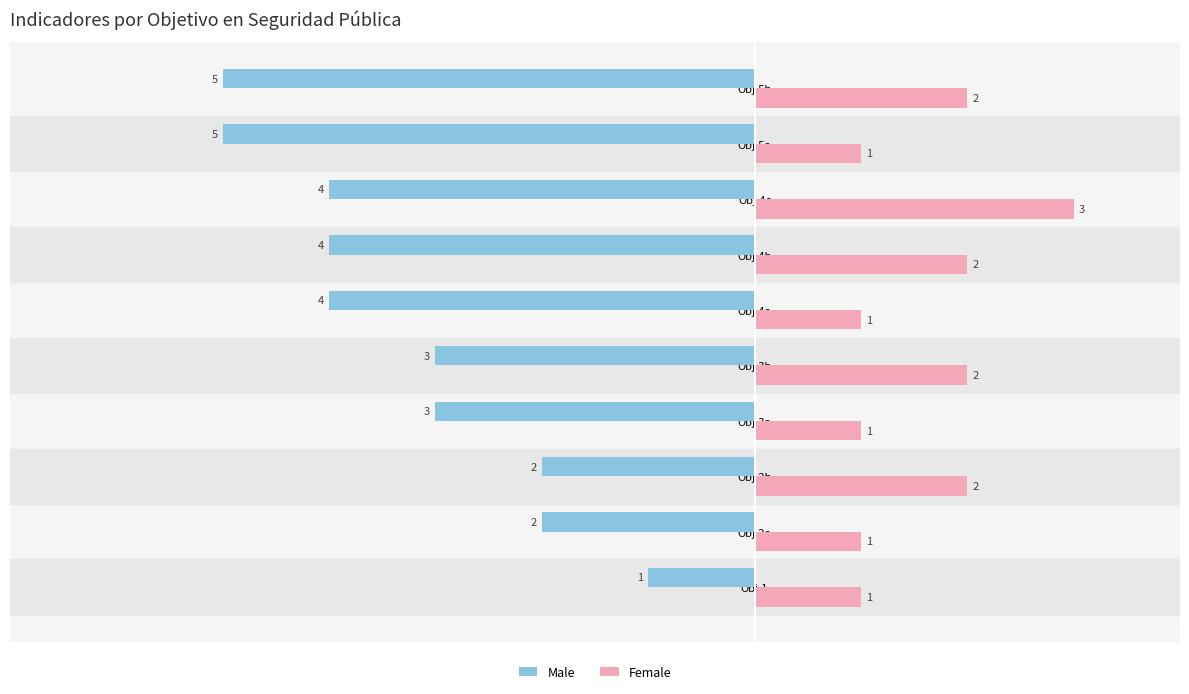

Which series has the largest range (max minus min)?

Male